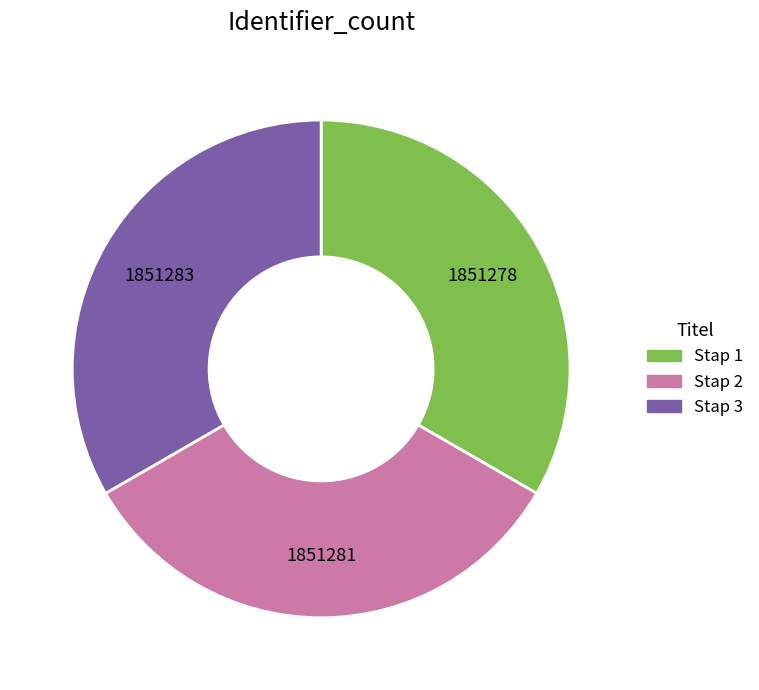

Is there any slice that represents more than half of the pie?

No